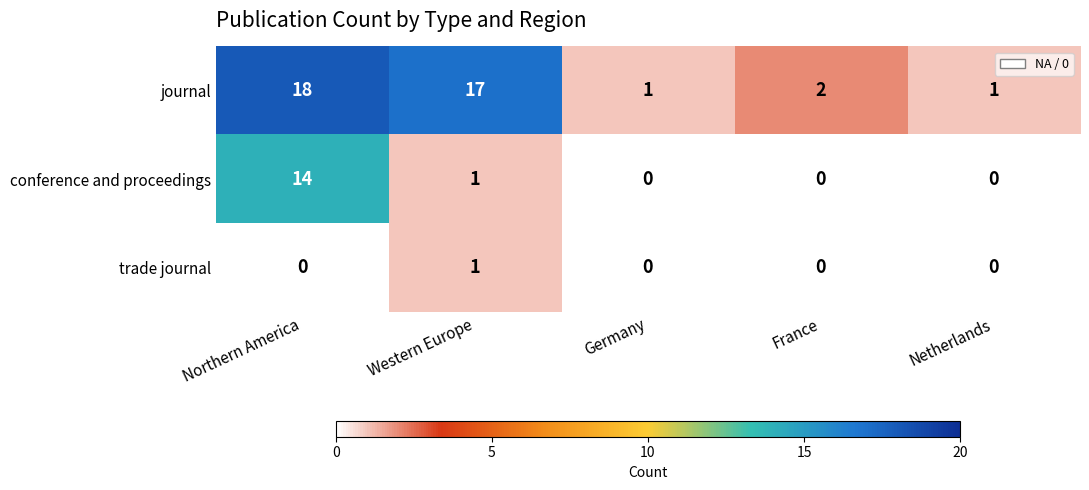

At how many categories does at least one series exceed 4?

2